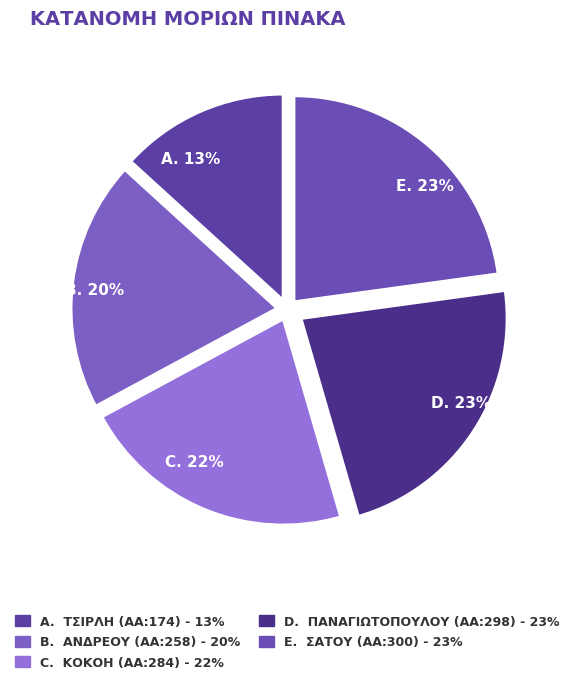

What is the ratio of the value at B. 20% to the value at A. 13%?

1.5